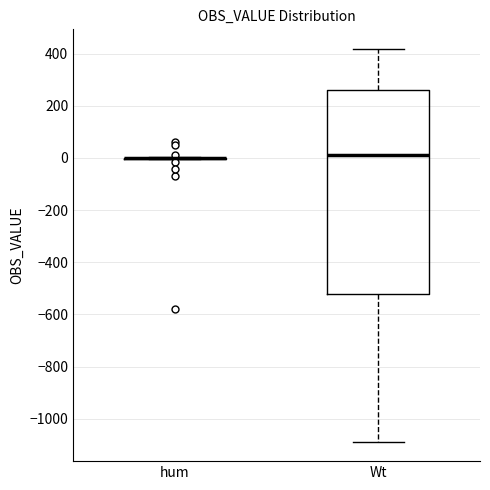

Reading left to right, read every box against the y-axis: the position of its median line, the range the box covers, and the ends of its whiskers. The values are not printed on the chart, so give them approximately, as read against the axis.

hum: box collapsed to a line at 0, whiskers 0 to 0
Wt: median 20, box -520 to 260, whiskers -1080 to 420